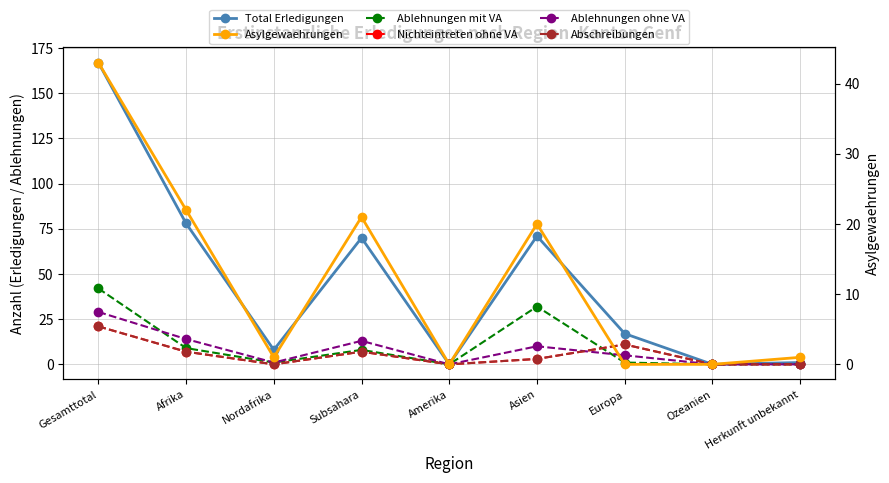

Reading left to right, transcribe all the data shown in this chart.

Total Erledigungen: 167	78	8	70	0	71	17	0	1
Ablehnungen mit VA: 42	9	1	8	0	32	1	0	0
Nichteintreten ohne VA: 21	7	0	7	0	3	11	0	0
Ablehnungen ohne VA: 29	14	1	13	0	10	5	0	0
Abschreibungen: 21	7	0	7	0	3	11	0	0
Asylgewaehrungen: 43	22	1	21	0	20	0	0	1